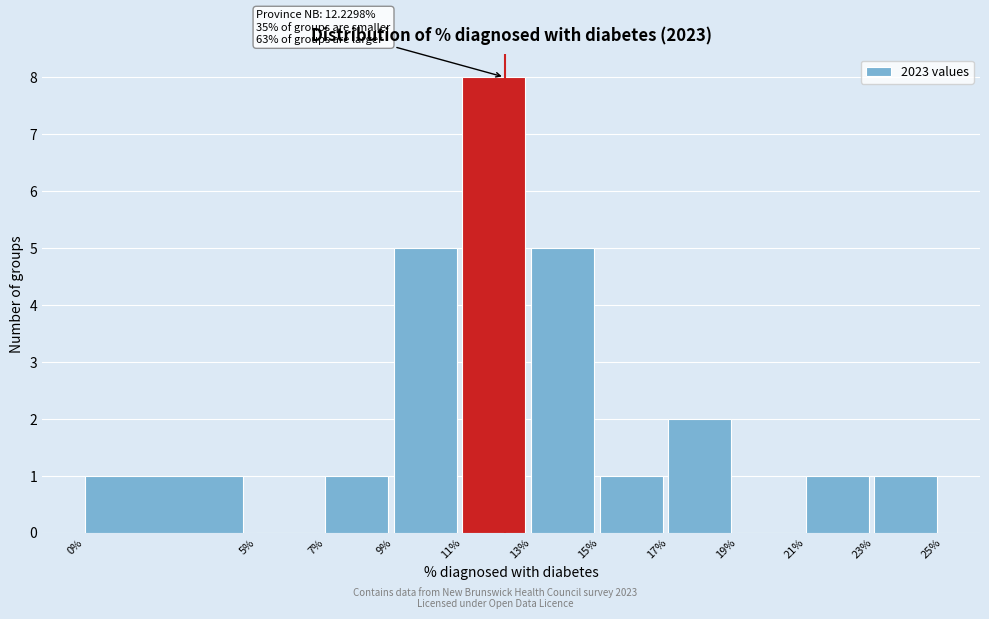

Over which range of the x-axis is the bar tallest?

11% to 13%